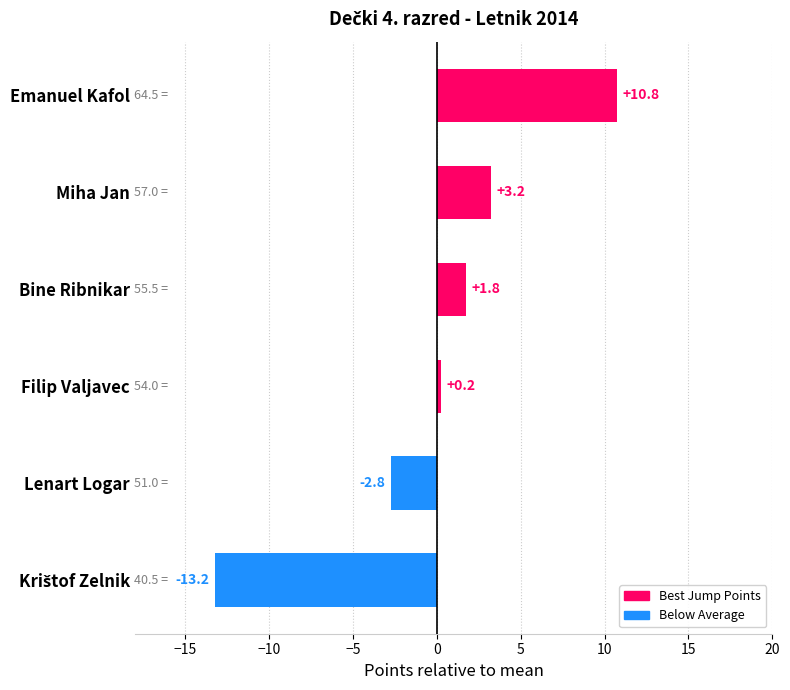

How many series are shown in this chart?

1